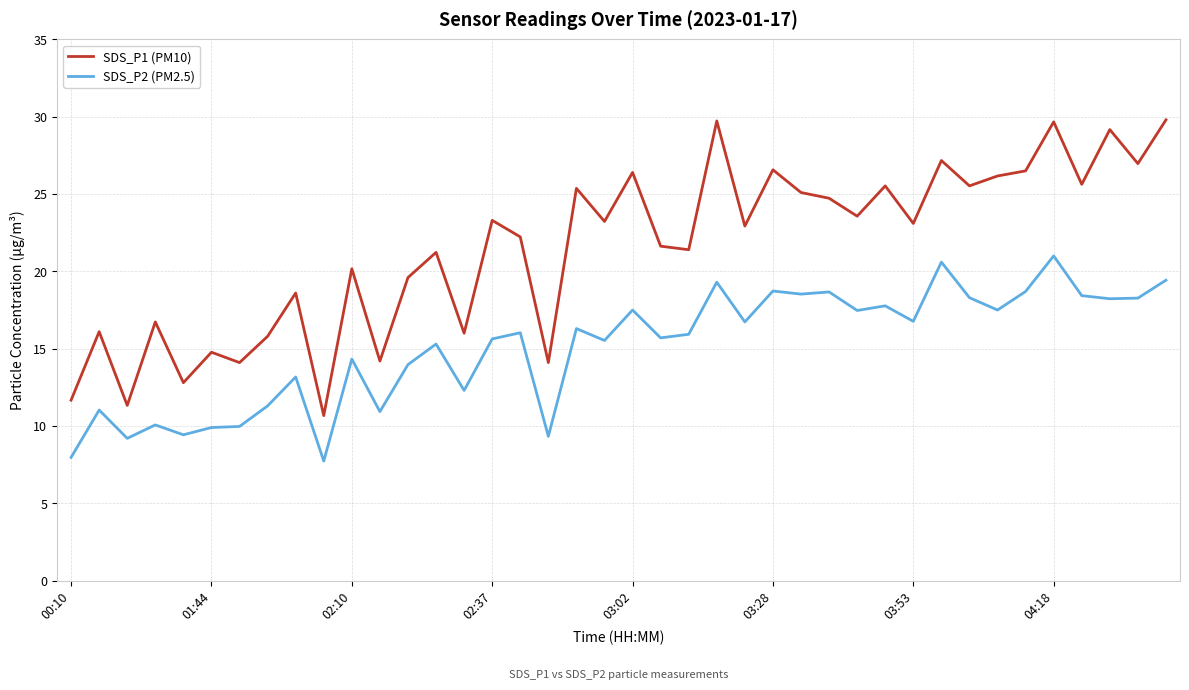

True or false: SDS_P2 (PM2.5) and SDS_P1 (PM10) intersect in this chart.

False